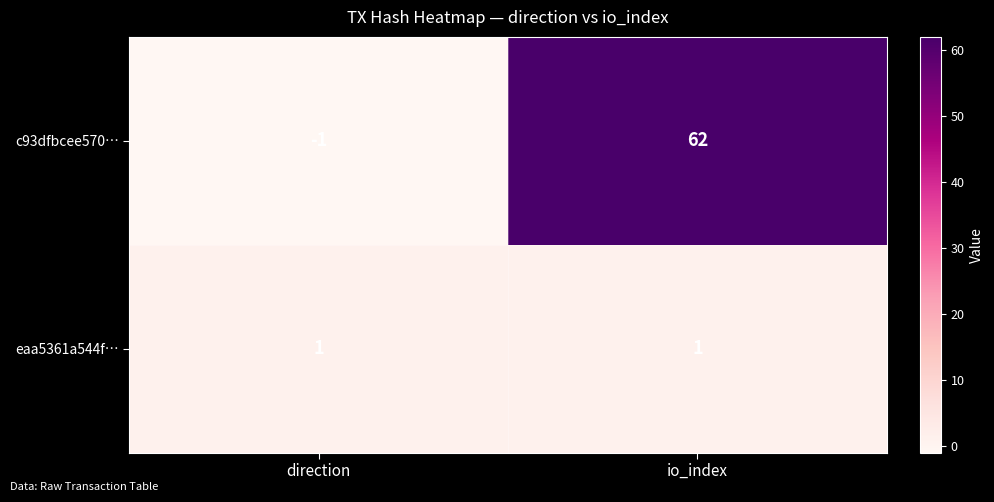

What is the maximum value shown in the chart?

62